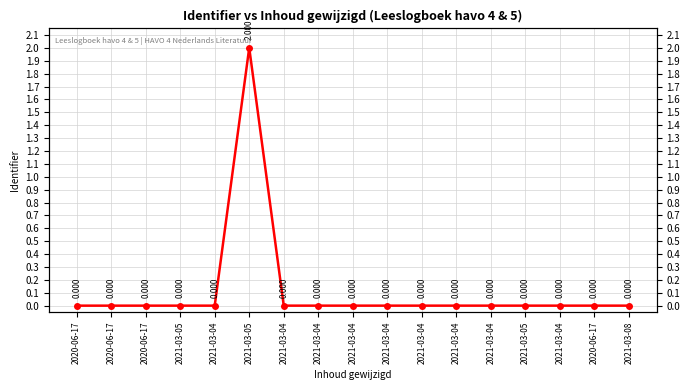

Where is the data nearest to the value 1?

2021-03-08